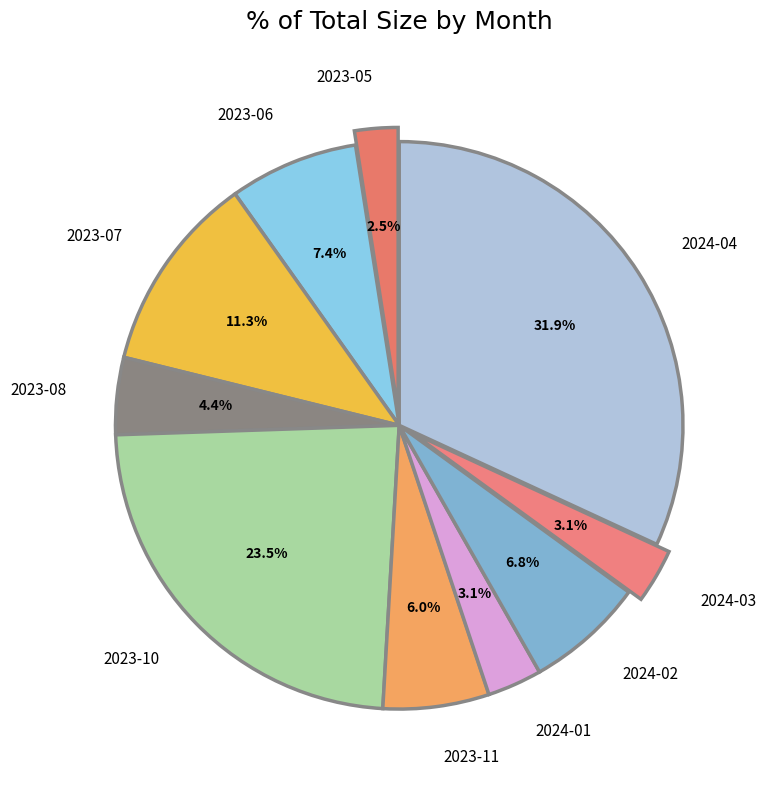

Which slice is the largest?

2024-04